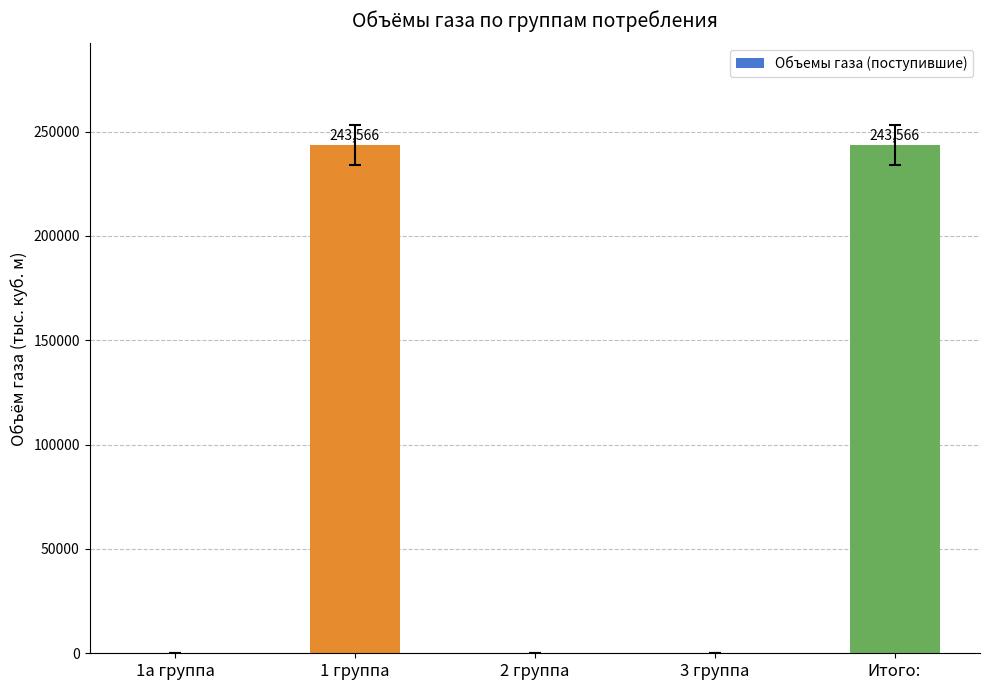

What is the sum of all values?

487132